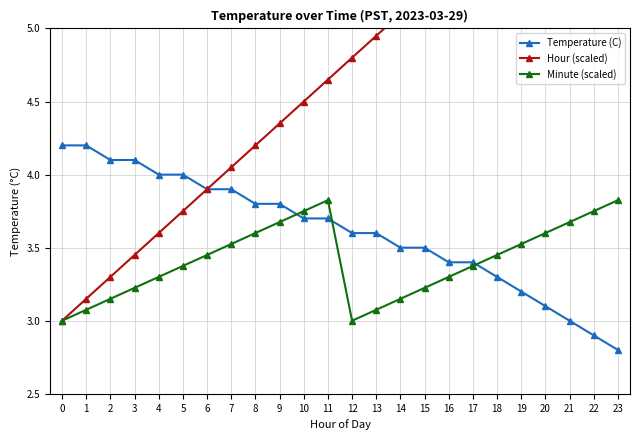

What is the highest value of the Minute (scaled) series?

3.8